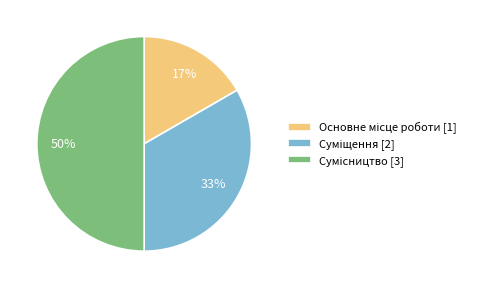

To the nearest percent, what is the average slice percentage?

33%